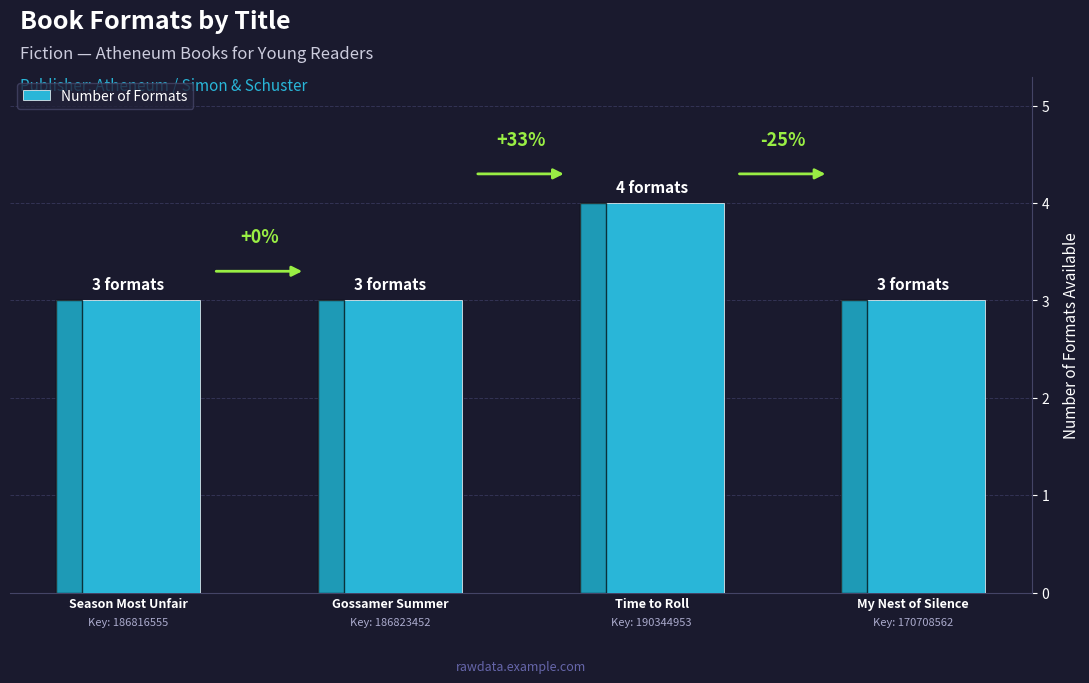

At which category does the chart reach its minimum across all series?

Season Most Unfair